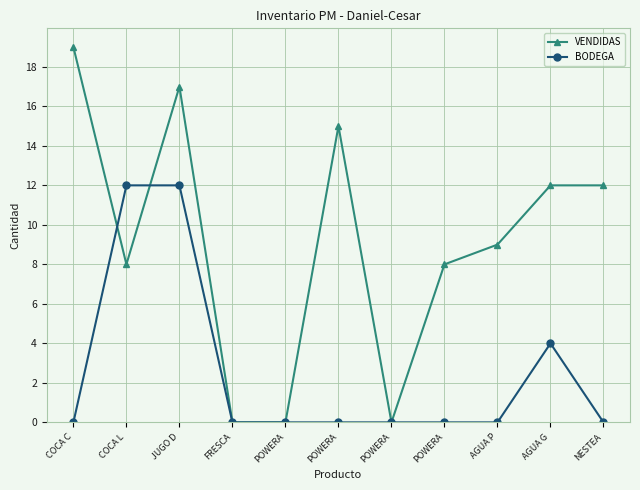

What are all the series names shown in the legend?

VENDIDAS, BODEGA